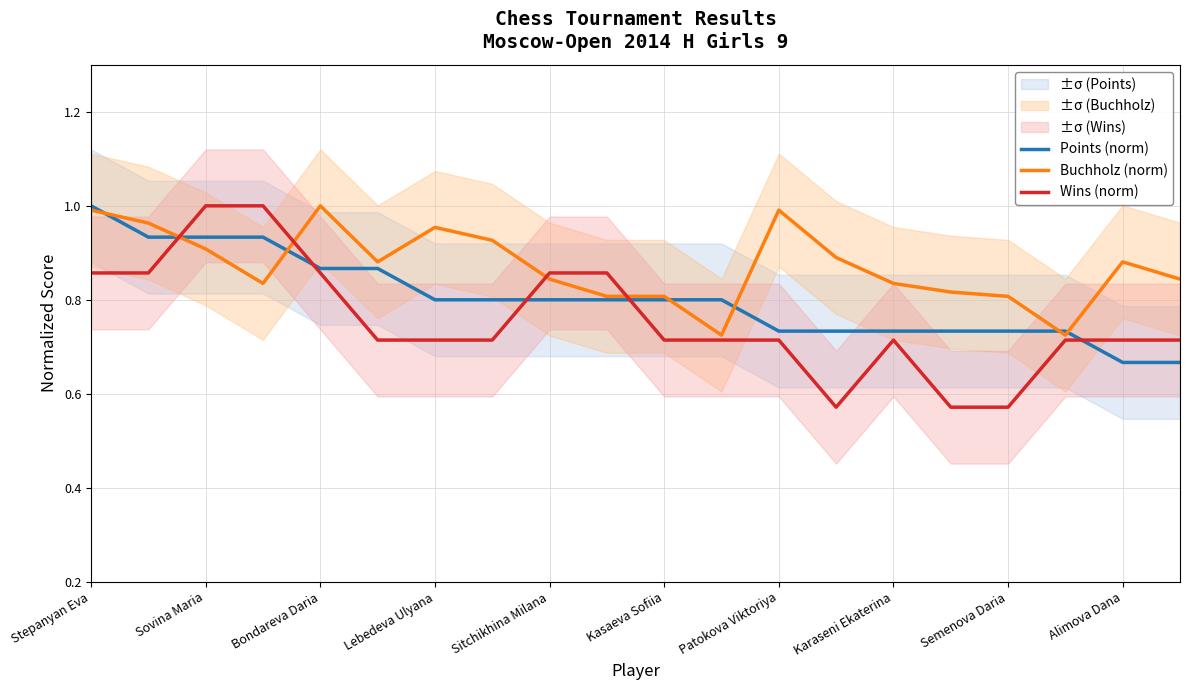

What are all the series names shown in the legend?

Points (norm), Buchholz (norm), Wins (norm)